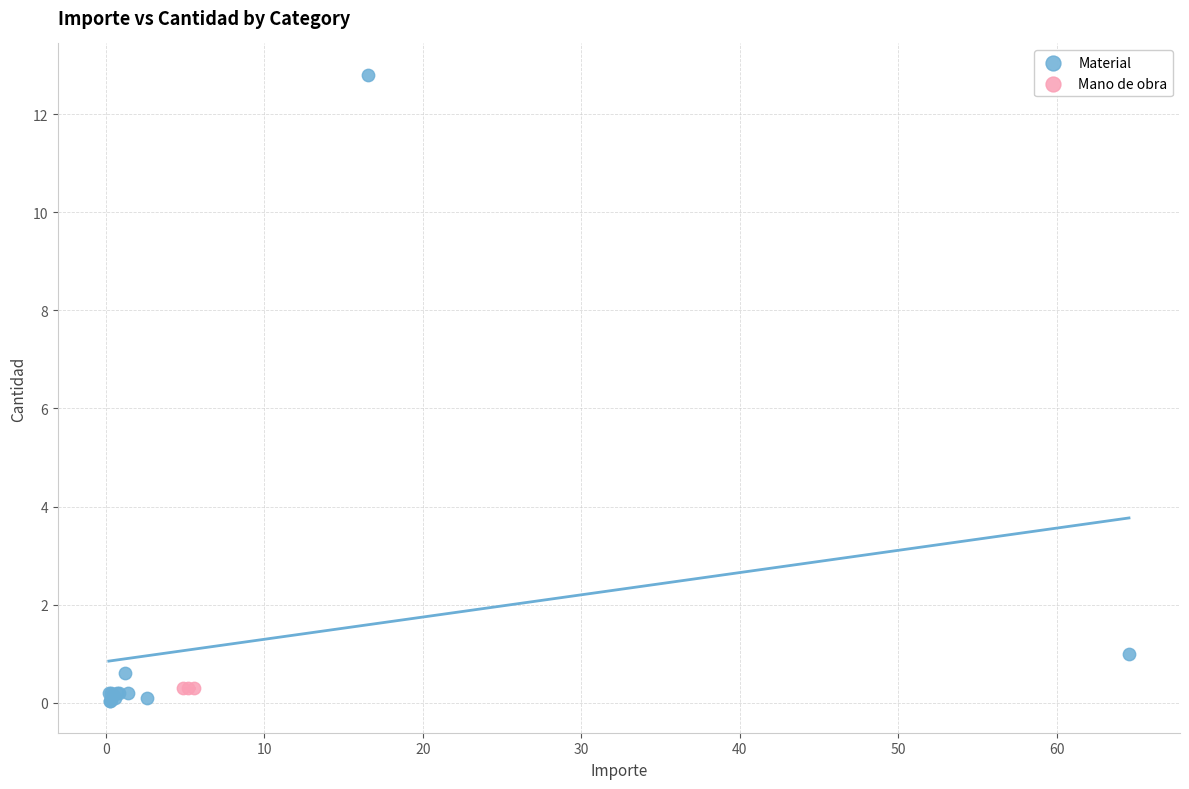

Which series contains the highest Y value?

Material